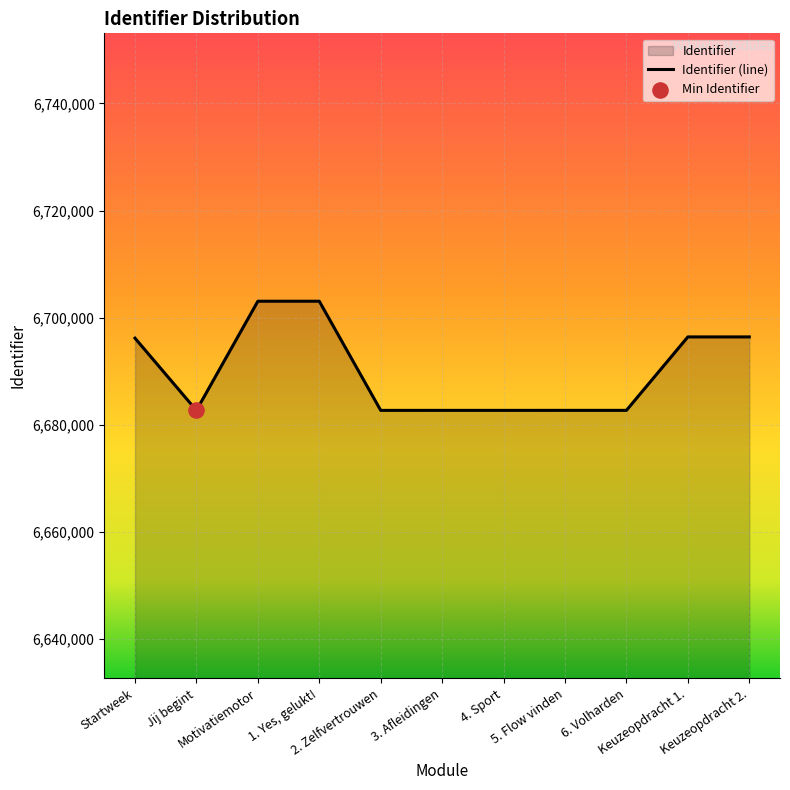

What is the ratio of the value at 3. Afleidingen to the value at 6. Volharden?

1.0